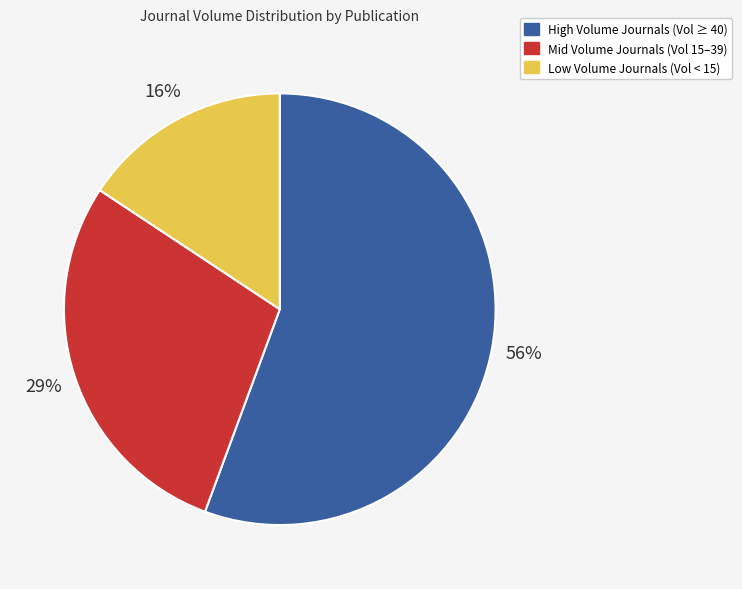

To the nearest percent, what is the average slice percentage?

33%